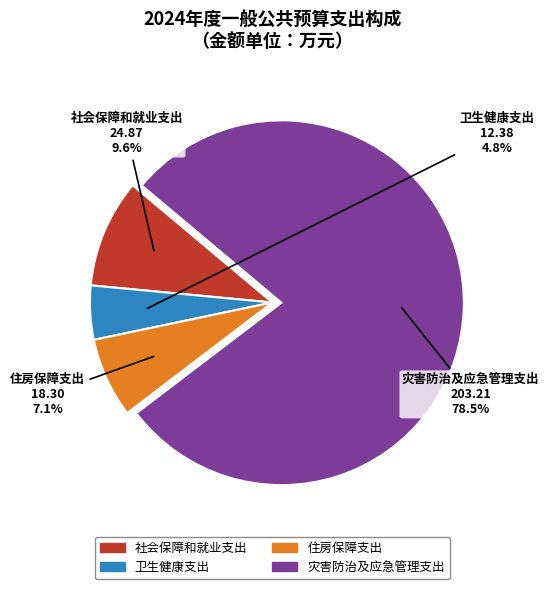

Between 灾害防治及应急管理支出 and 社会保障和就业支出, which is larger?

灾害防治及应急管理支出